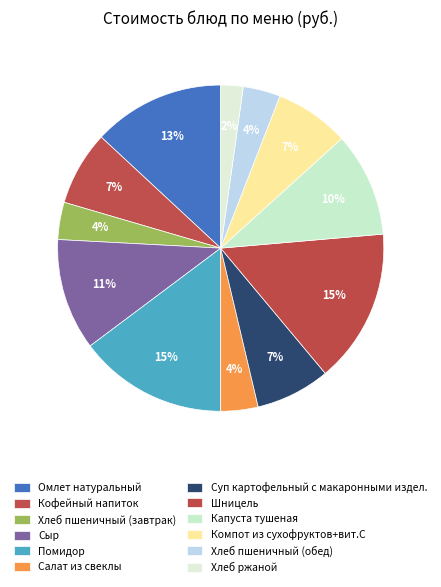

Which slice is the smallest?

Хлеб ржаной